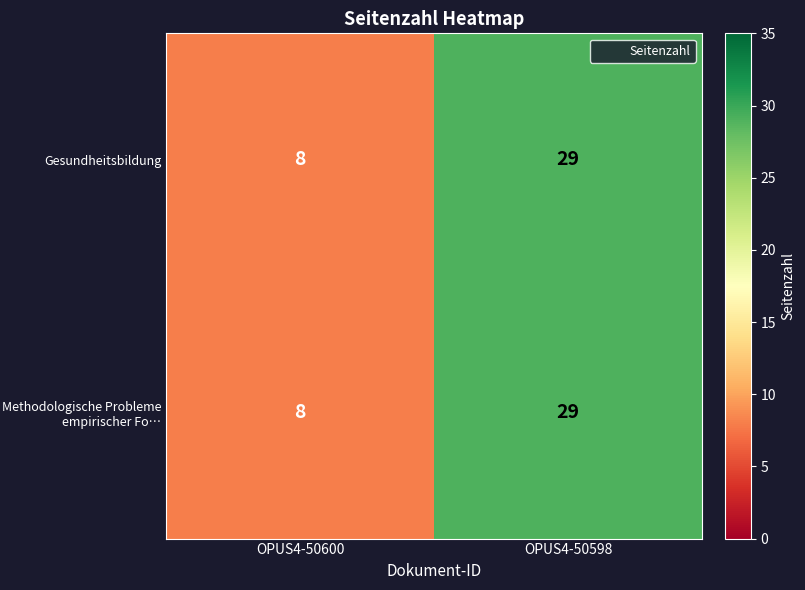

How many series are shown in this chart?

2